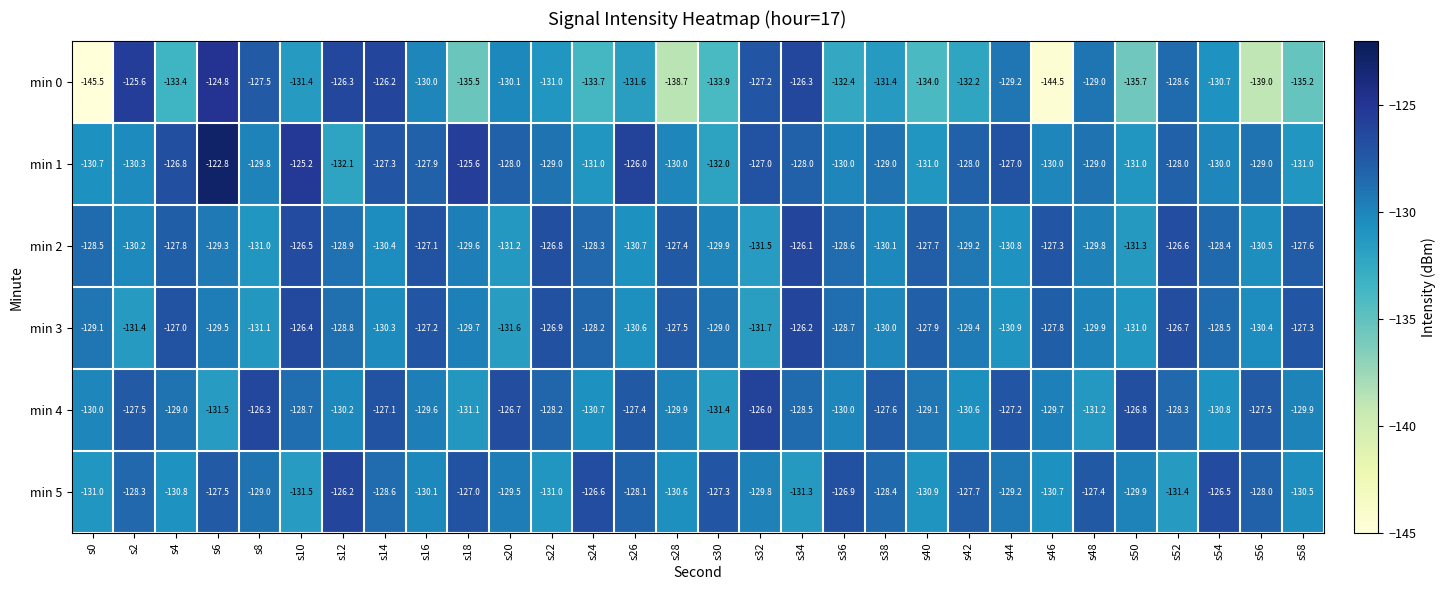

Which series has the largest range (max minus min)?

min 0